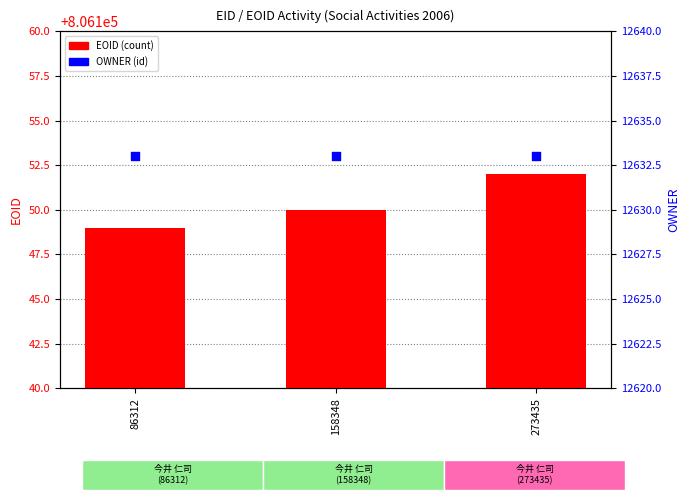

Which series has the largest Y range (max minus min)?

EOID